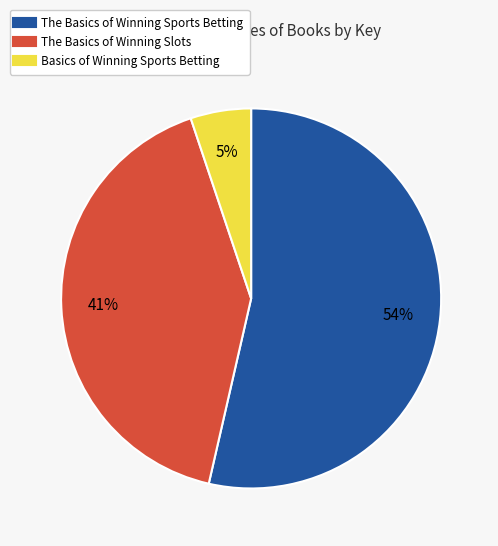

Does any single category account for the majority?

Yes